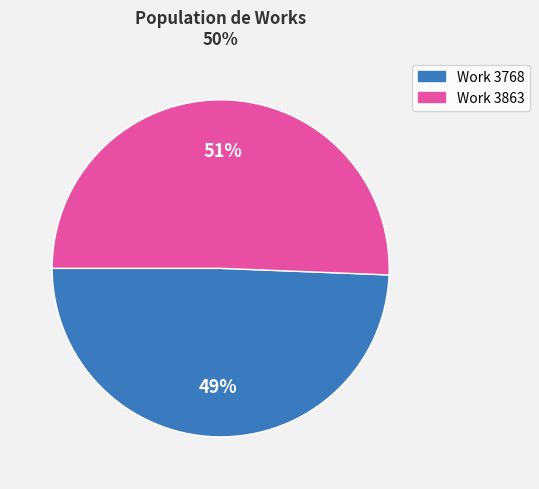

Is it true that Work 3768 is 60% of the pie?

False